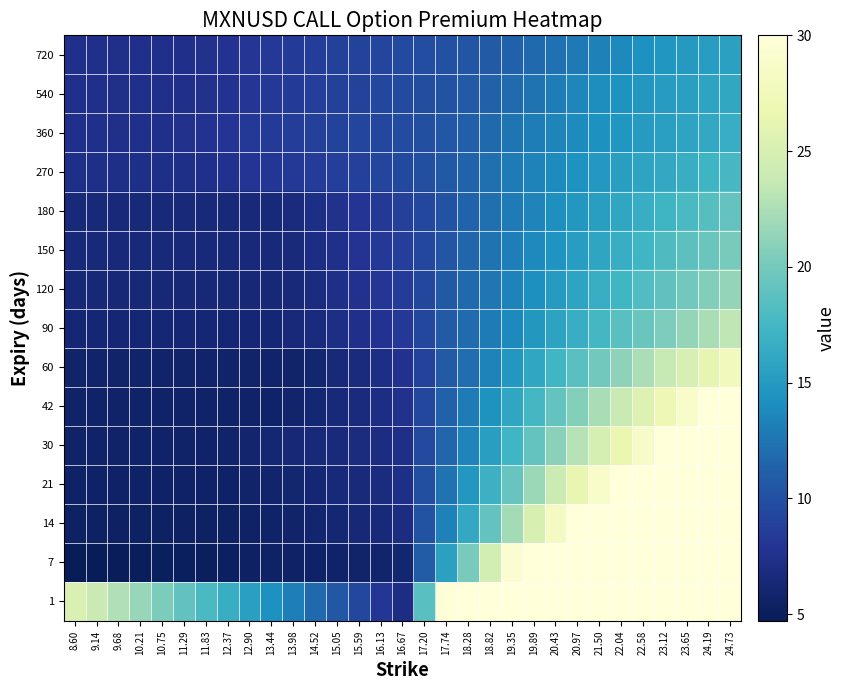

At which category is the sum across all series the highest?

24.73